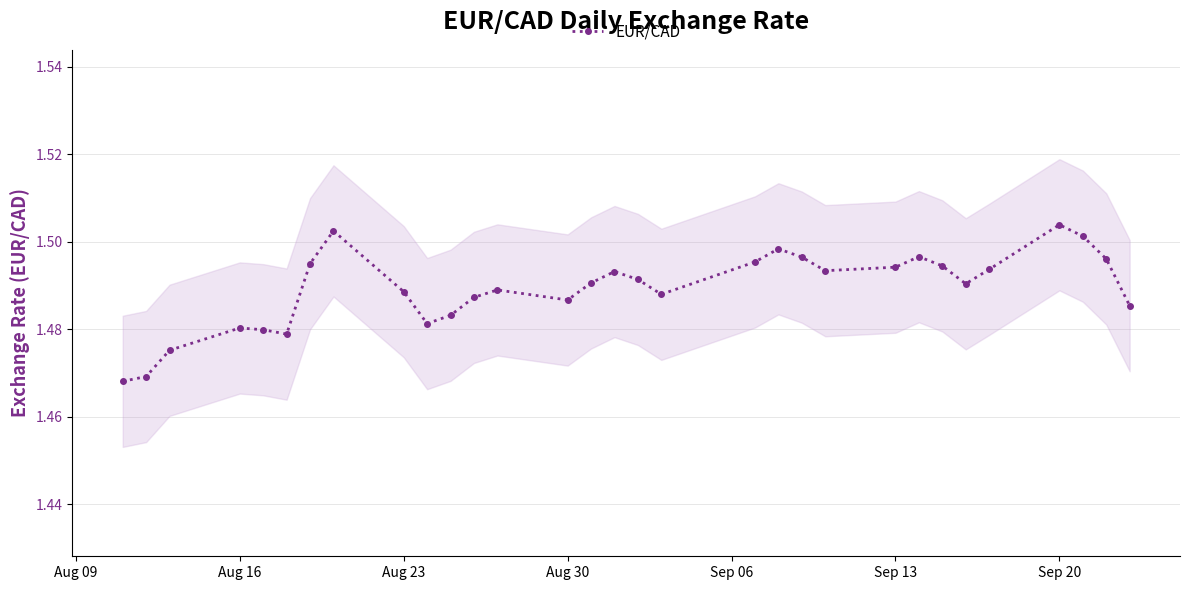

The chart shows a value of 1.5 at Aug 23. True or false?

True